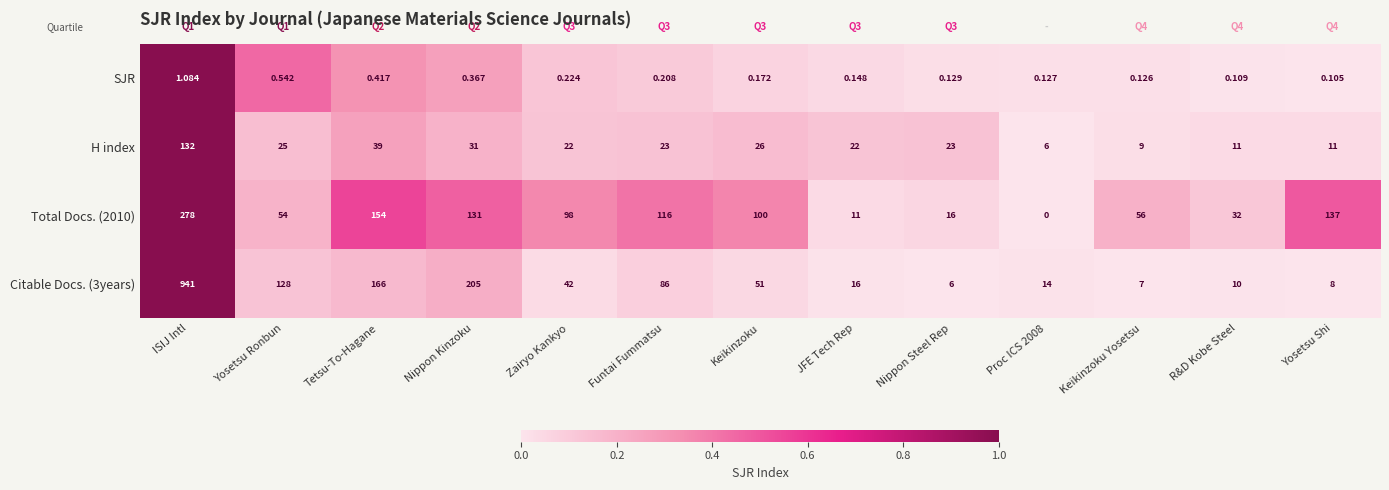

Is the value of Total Docs. (2010) at Keikinzoku Yosetsu greater than the value of SJR at Zairyo Kankyo?

Yes